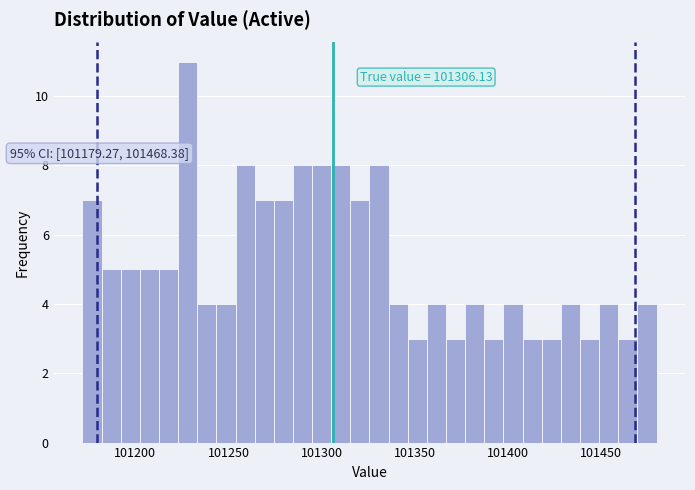

Read against the x-axis, roughly where is the centre of the tallest bar?

101230